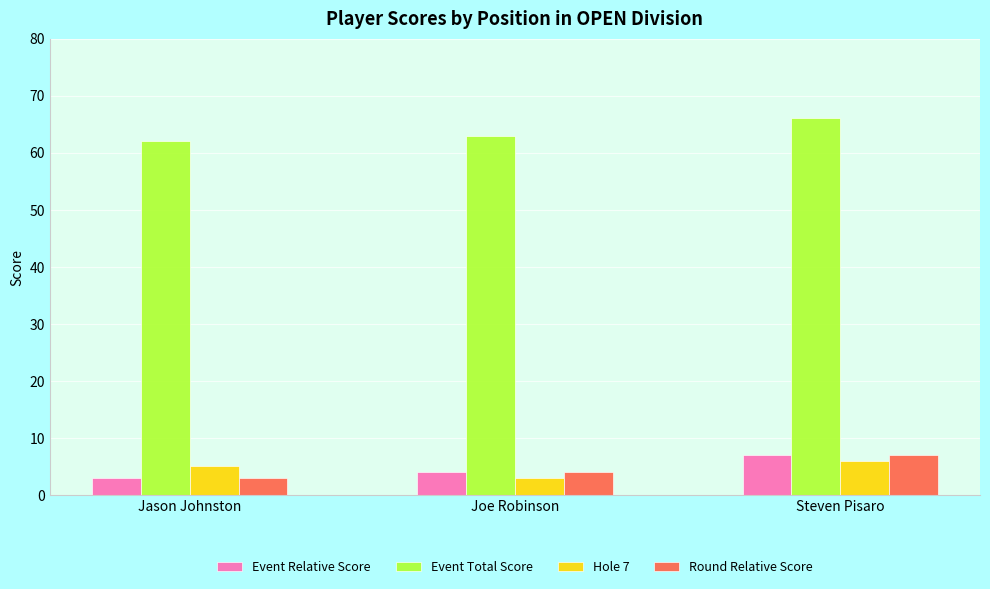

True or false: Event Relative Score has a value of 3 at Jason Johnston.

True